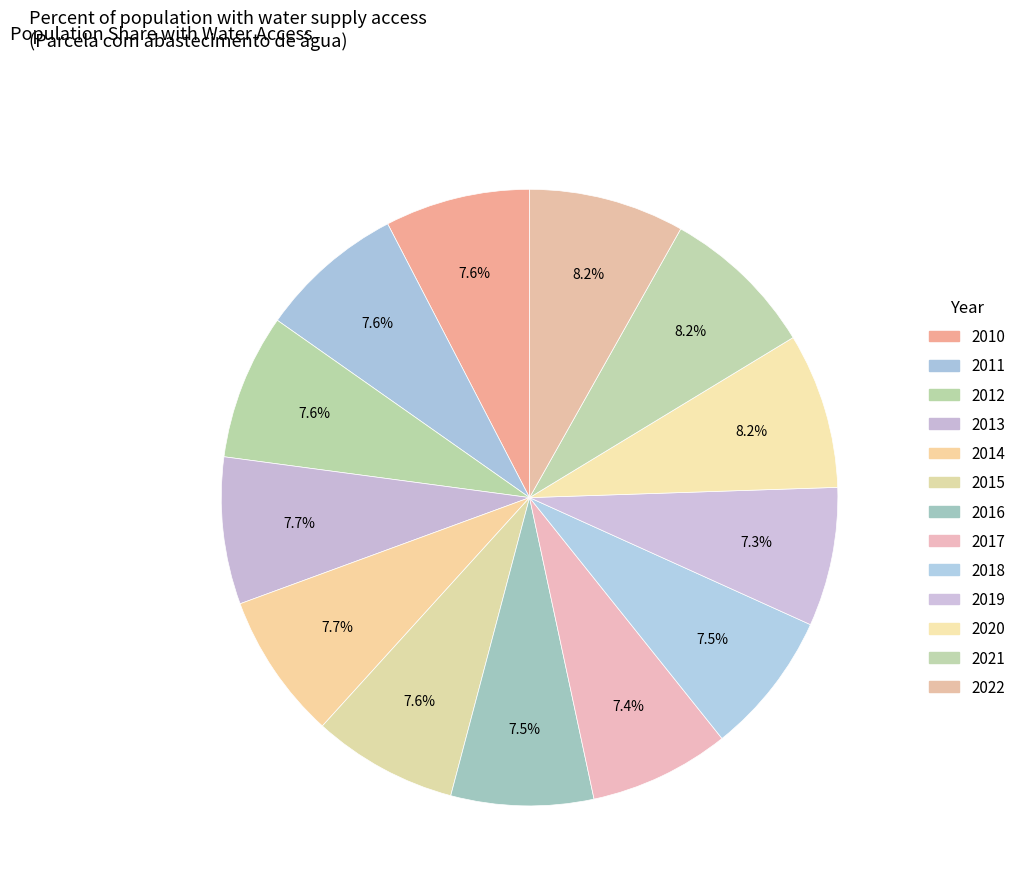

To the nearest percent, what is the combined percentage of 2018 and 2013?

15%